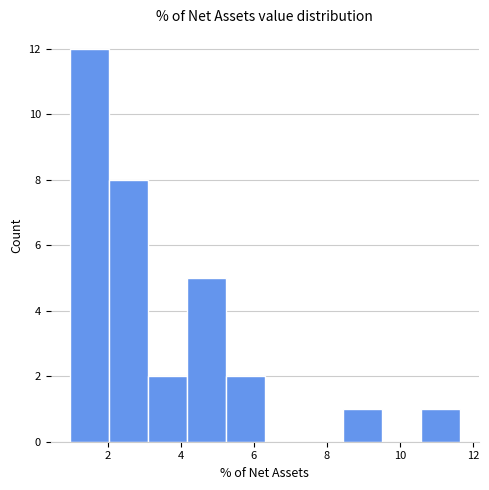

What is the height of the bar covering 2.0 to 3.2 on the x-axis? Neither the bar edges nor the heights are printed on the chart, so give them approximately, as read against the axes.

8